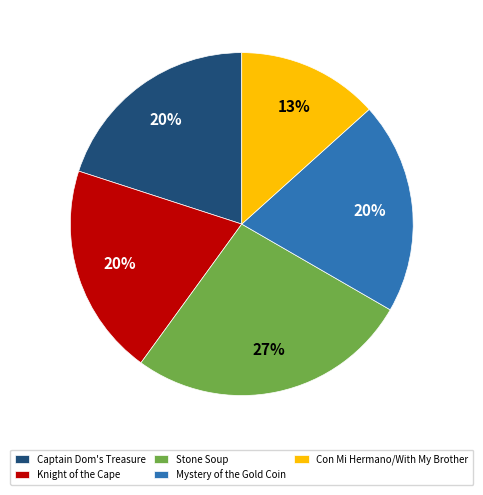

Is there a majority slice in this chart?

No